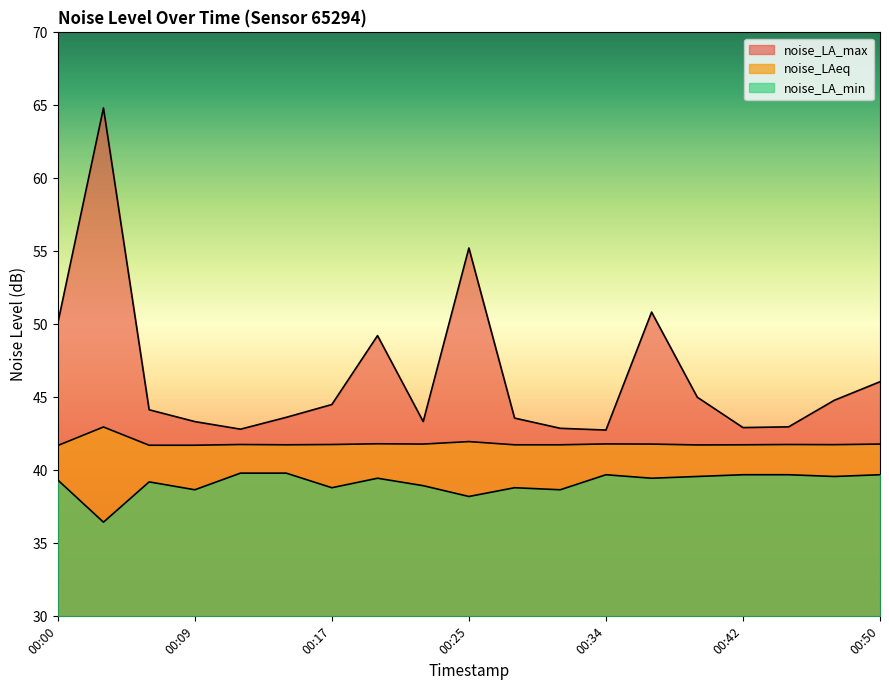

True or false: noise_LA_max has a value of 49.2 at 00:20.

True